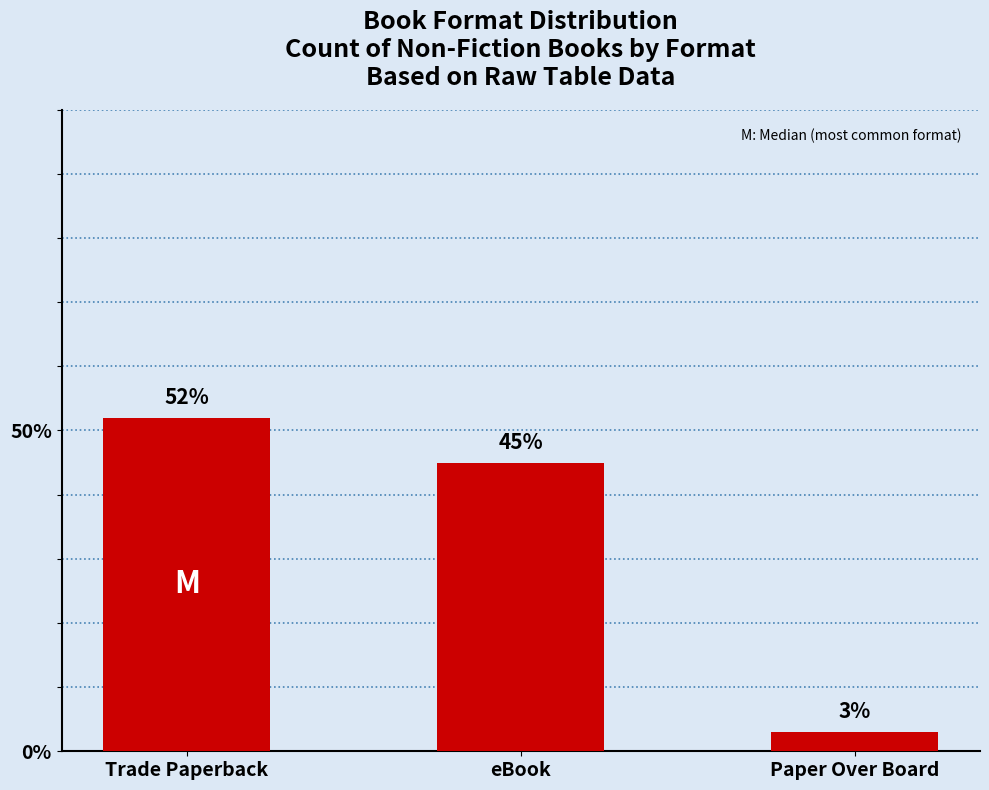

At which label does the data first exceed 45?

Trade Paperback